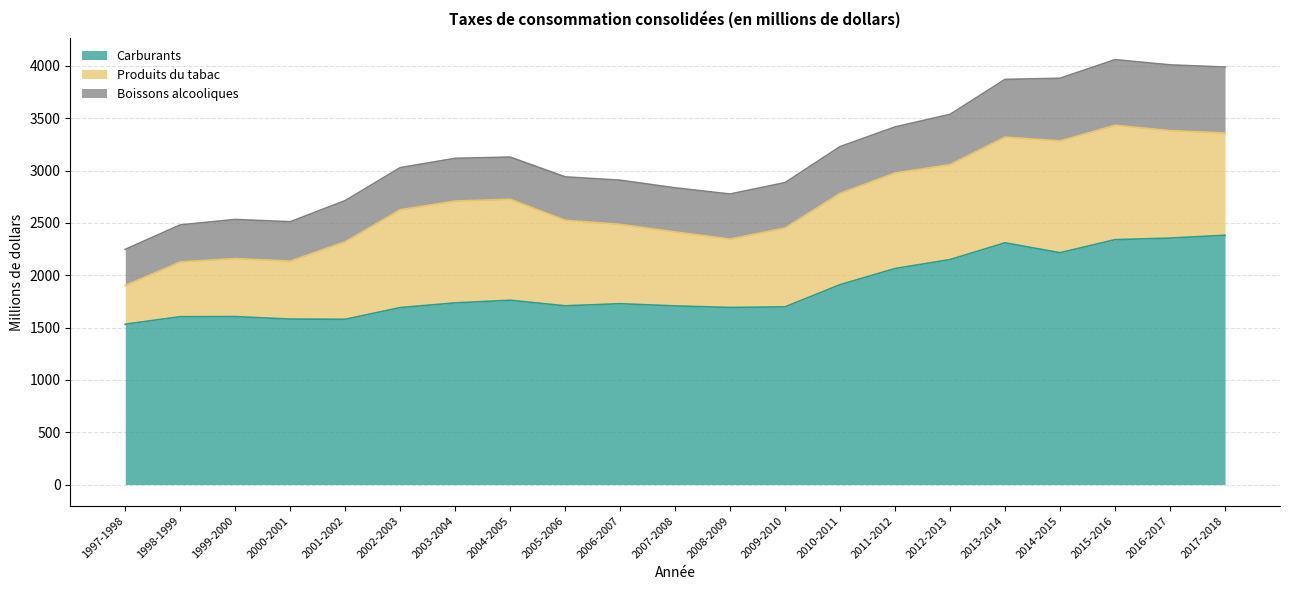

True or false: Carburants has a value of 2580 at 1999-2000.

False